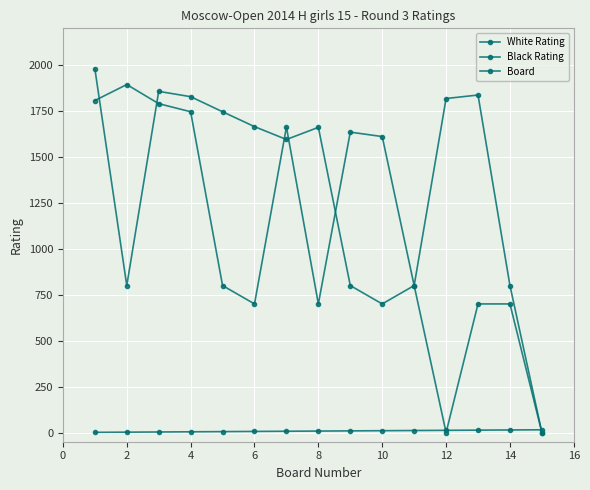

How many values in the Black Rating series are below 800?

5